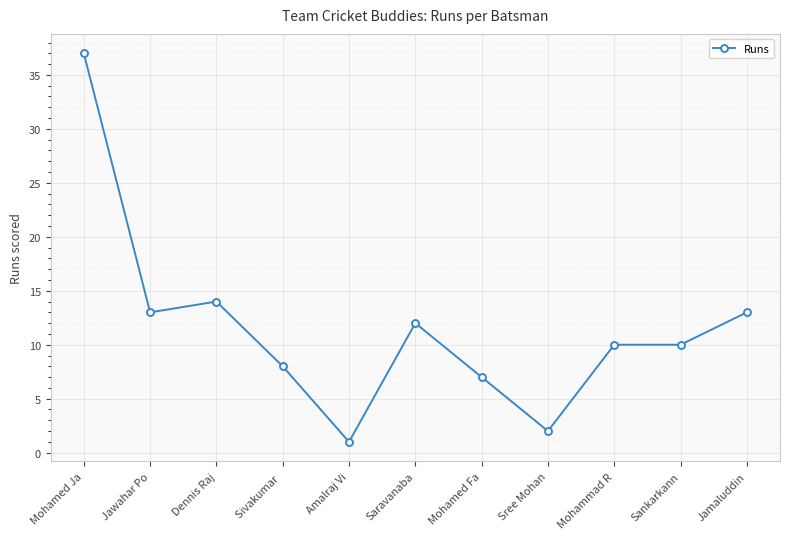

What position from the left is Mohammad R?

9